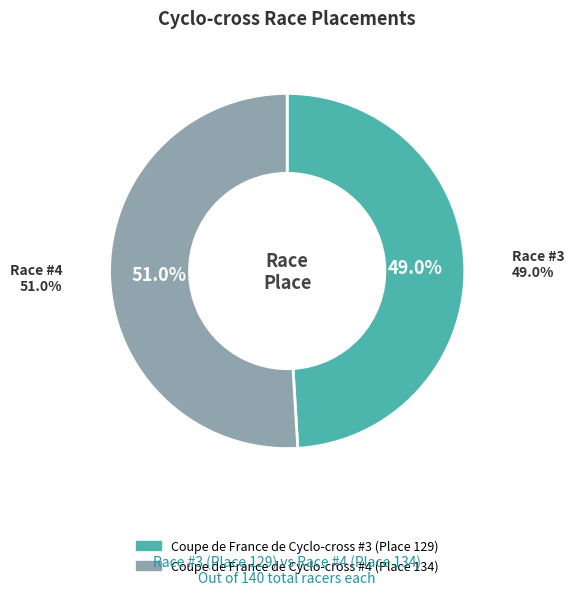

To the nearest percent, what is the combined percentage of Coupe de France de Cyclo-cross #3 and Coupe de France de Cyclo-cross #4?

100%